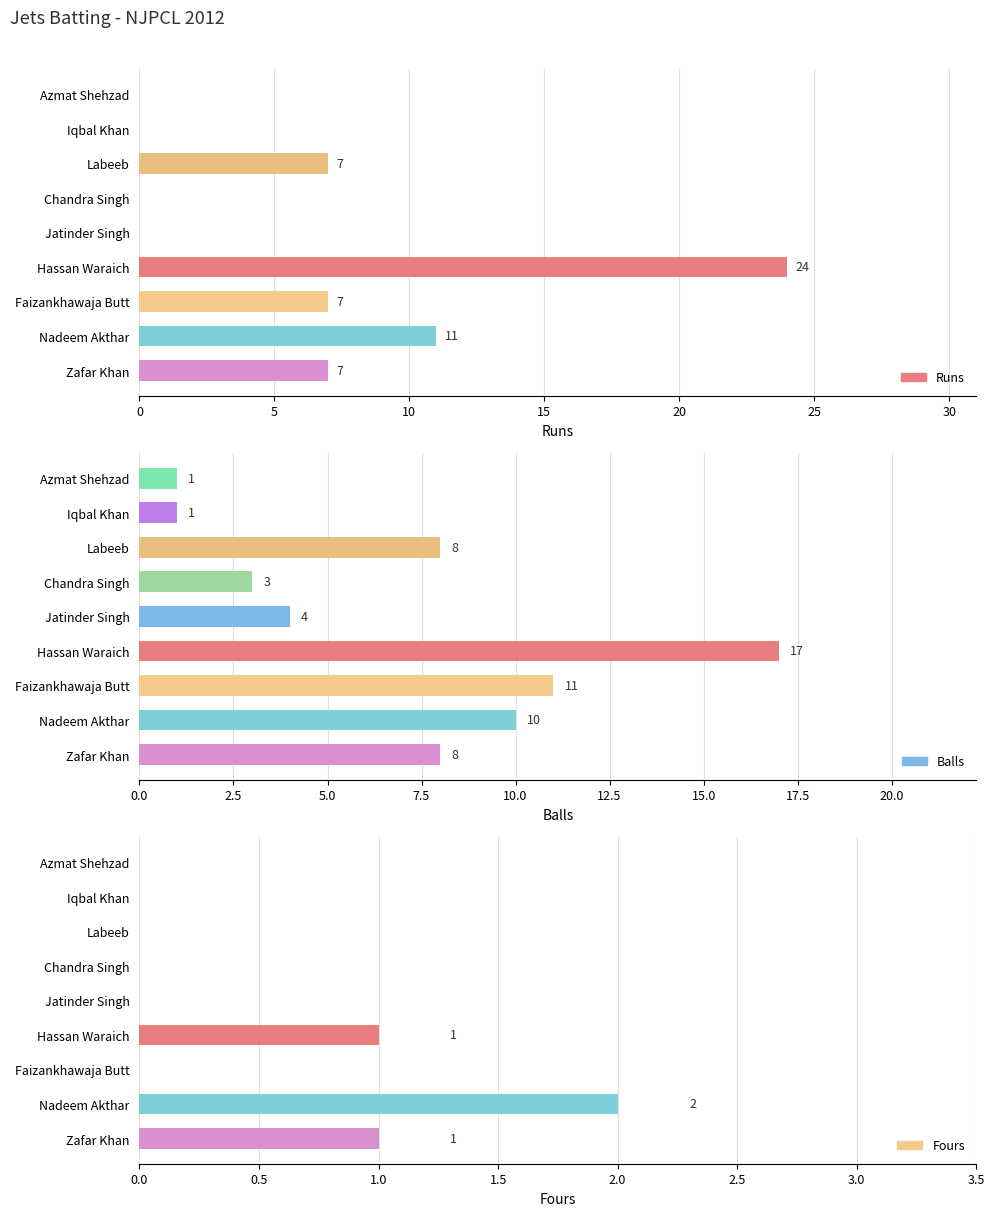

What is the sum of all Balls values?

63